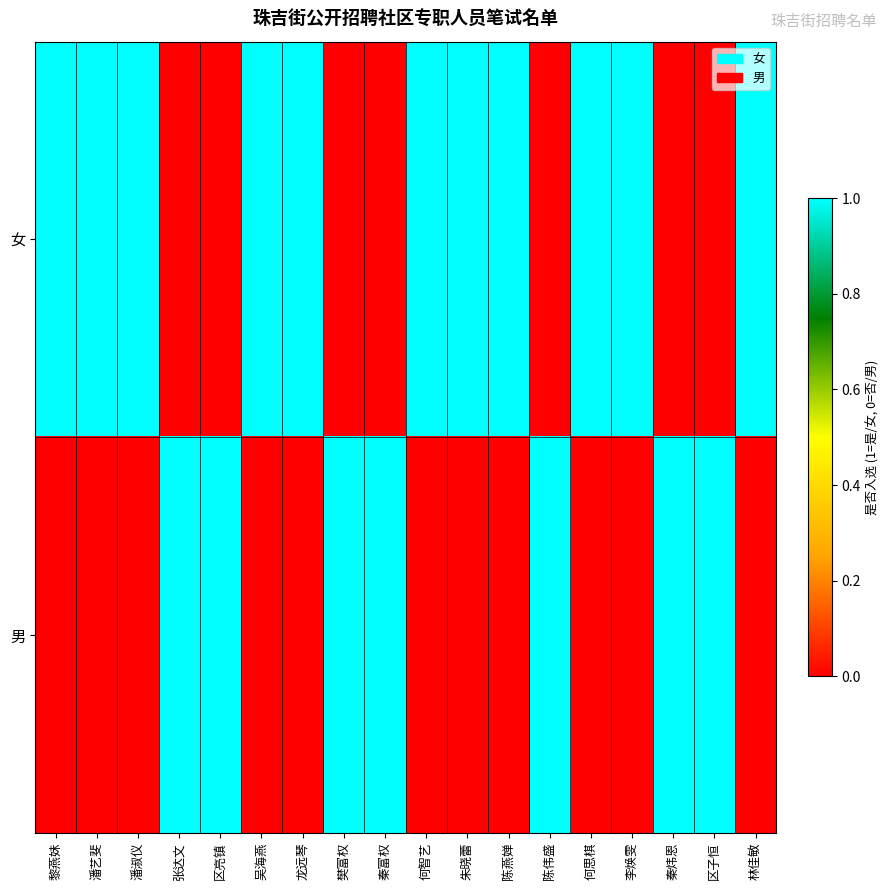

Which series has the largest total across all categories?

女